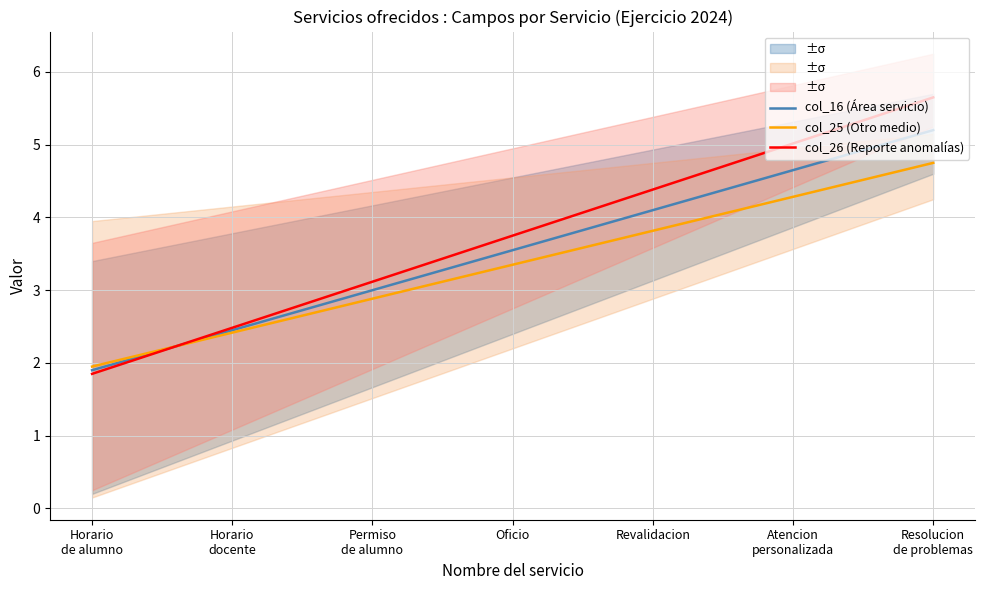

At which category does the chart reach its minimum across all series?

Horario
de alumno